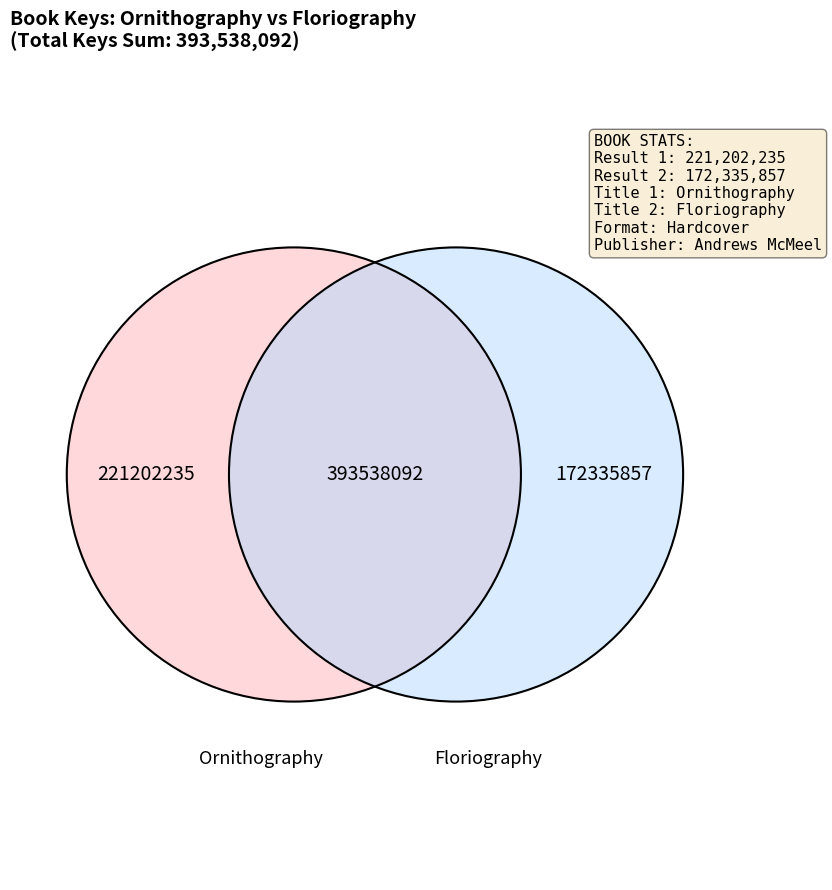

To the nearest percent, what is the average slice percentage?

50%